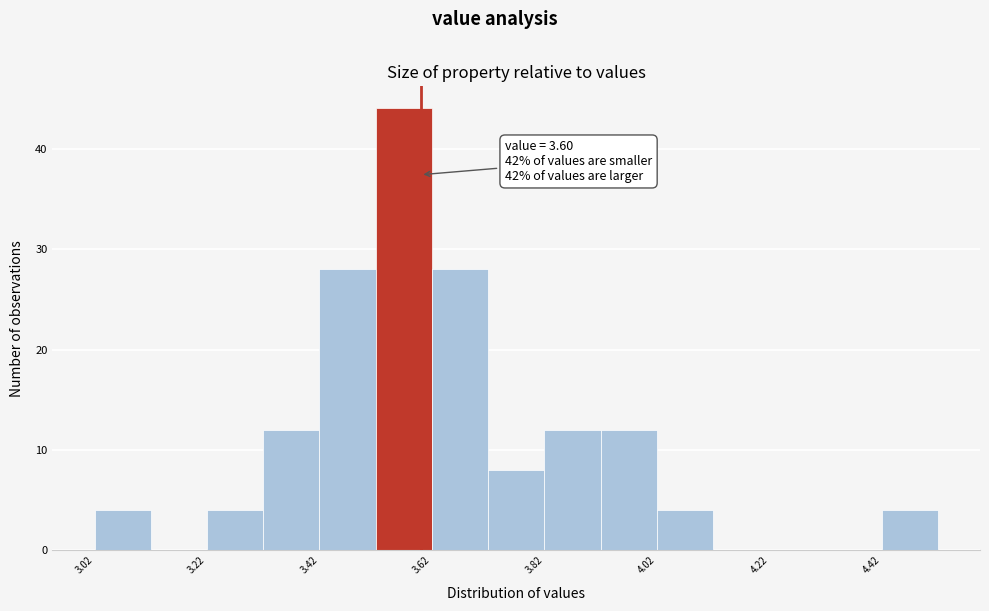

Over which range of the x-axis is the bar tallest?

3.52 to 3.62